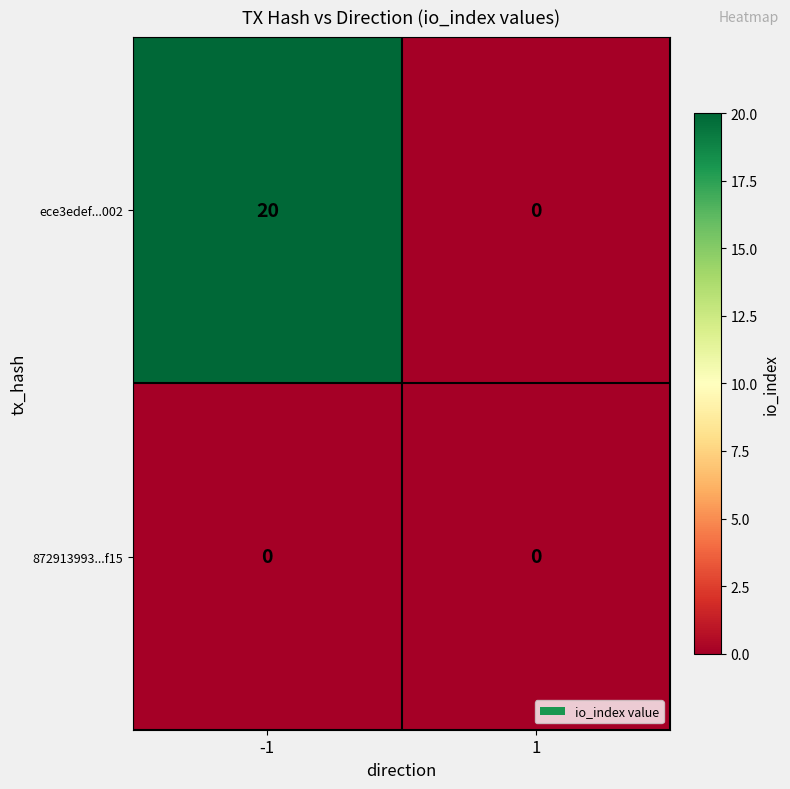

The ece3edef...002 series shows 20 at -1. True or false?

True